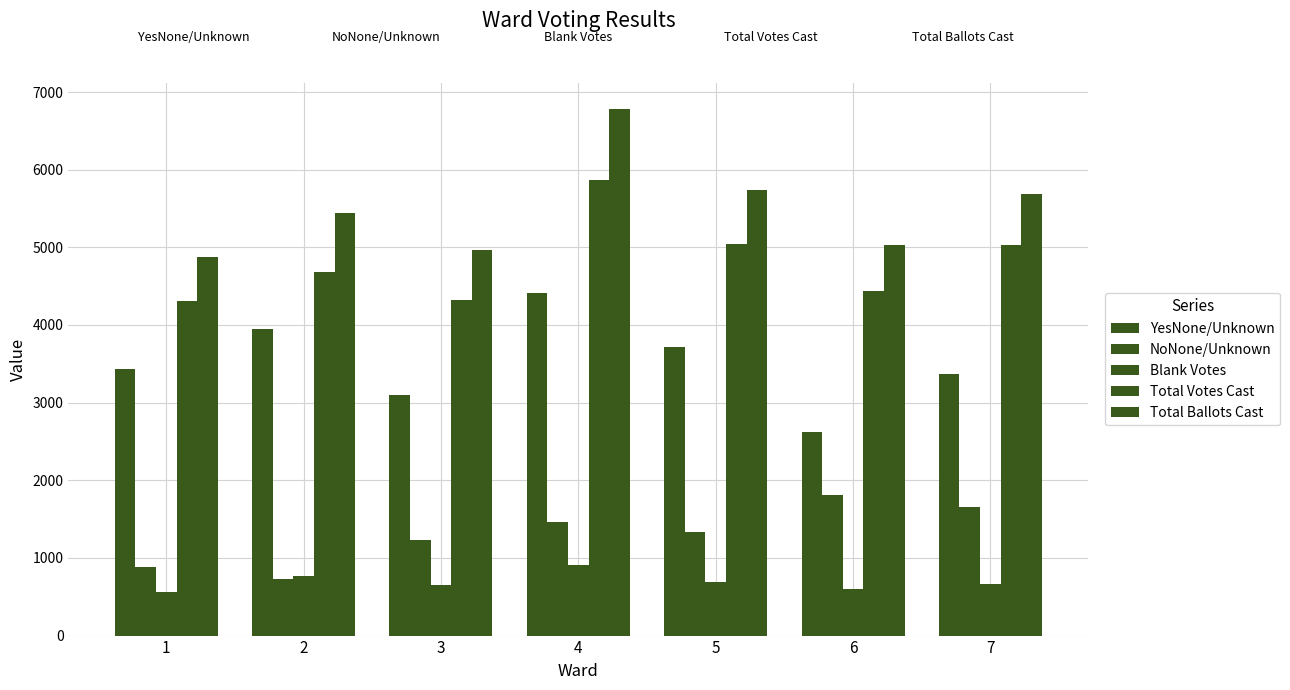

What is the difference between the second highest and minimum values in the Blank Votes series?

197